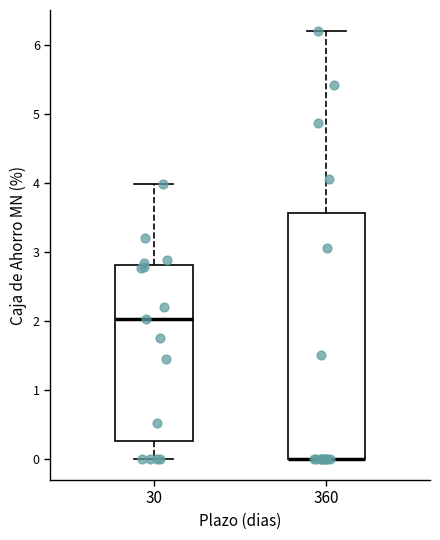

Comparing the boxes themselves (not the whiskers), which one is the tallest?

360